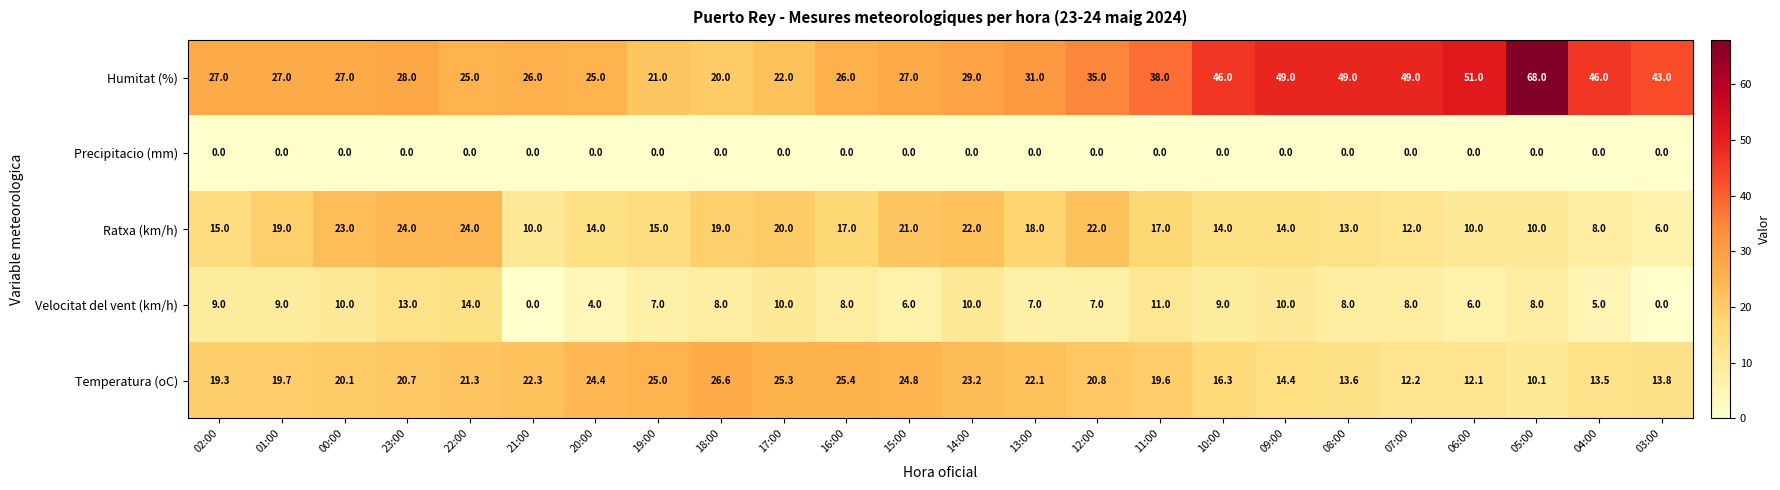

What is the total value across all series at 19:00?

68.0